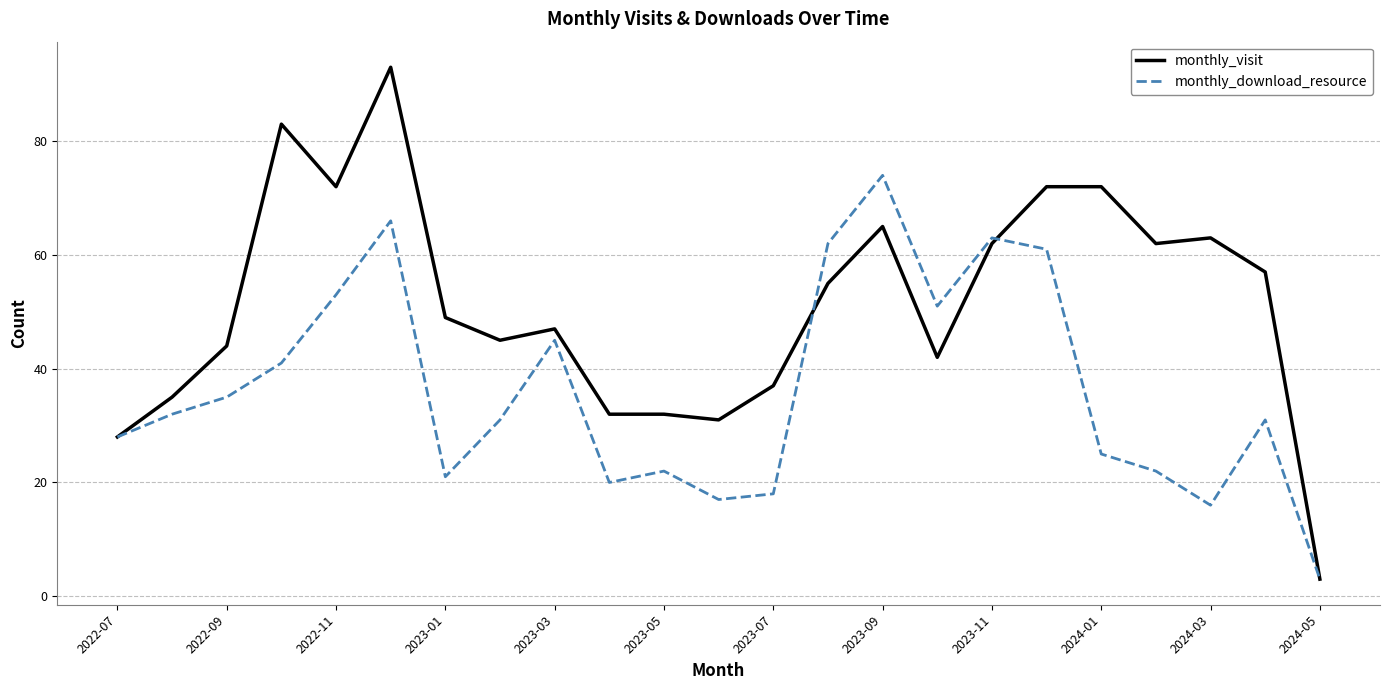

Rank the series by their average value, from highest to lowest.

monthly_visit, monthly_download_resource